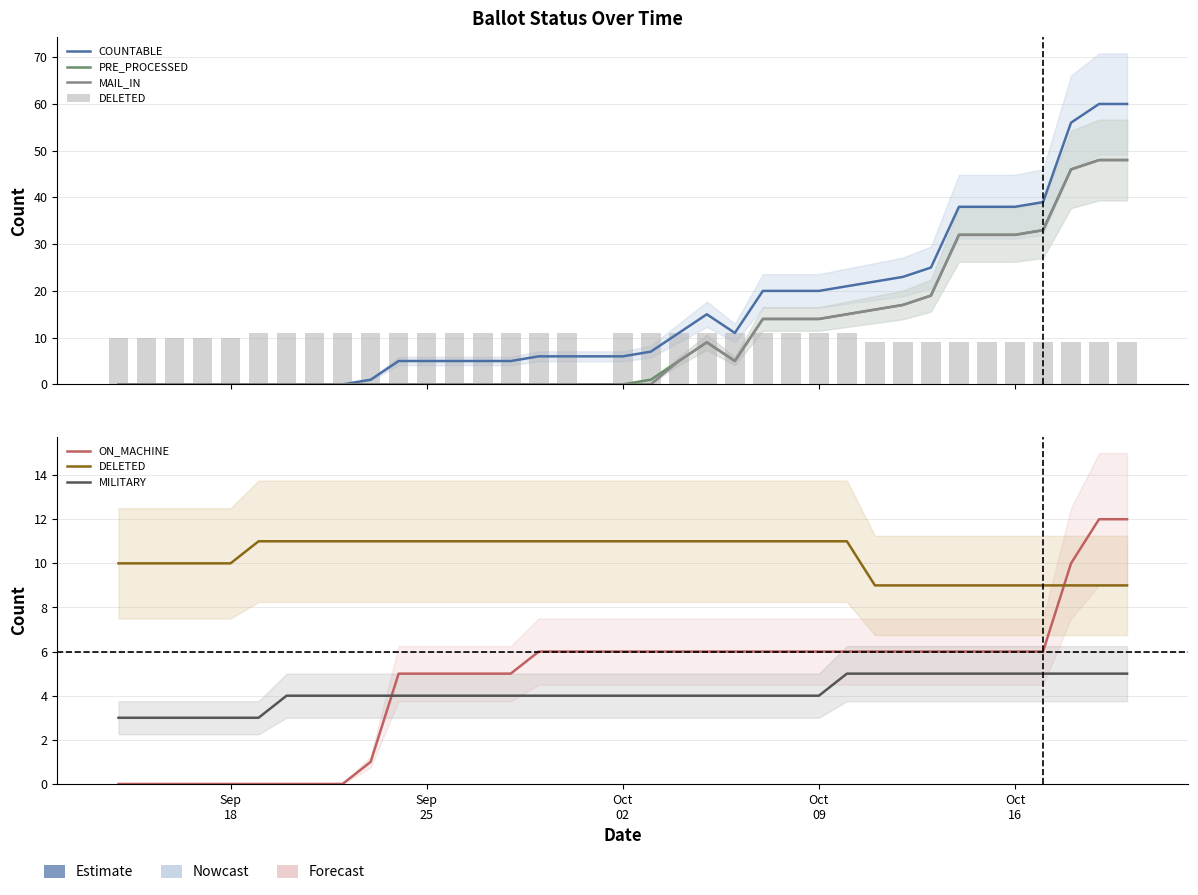

The COUNTABLE series shows -35 at 6. True or false?

False